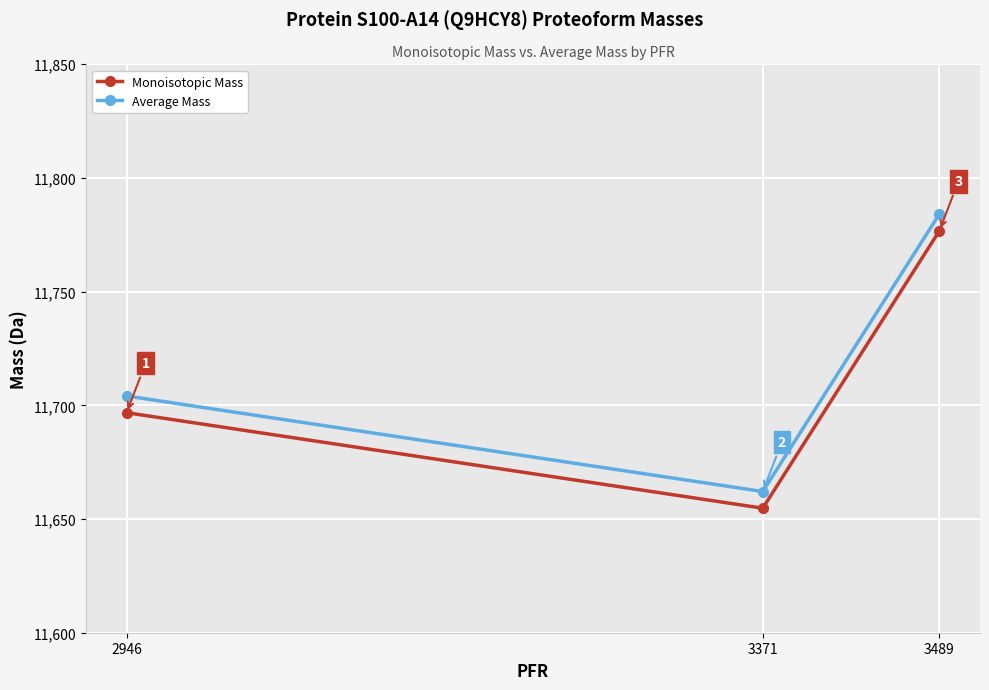

What is the sum of the Average Mass values at 2946 and 3371?

23366.2